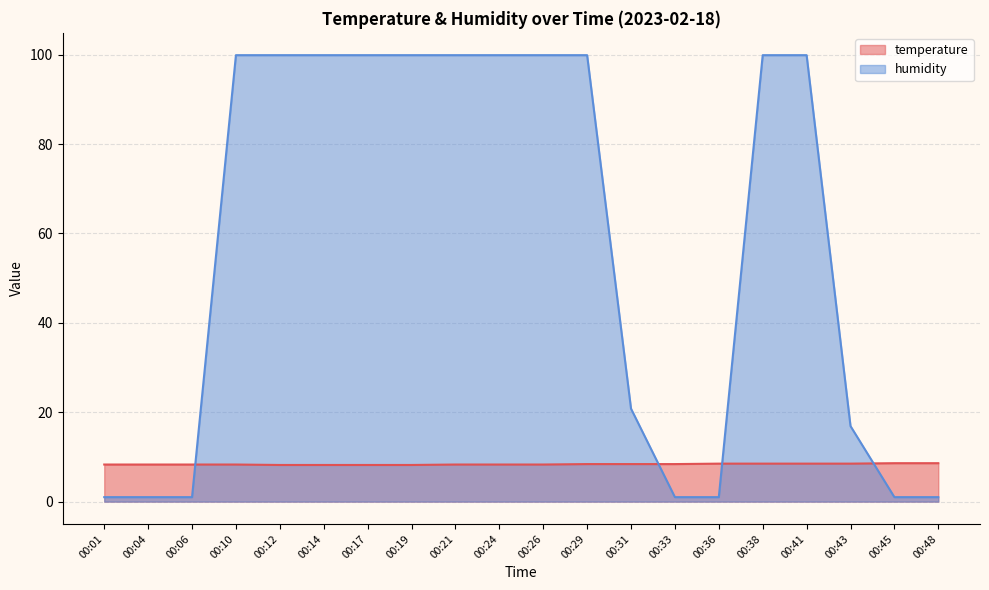

What is the value of the temperature point at the 12th from the left?

8.4